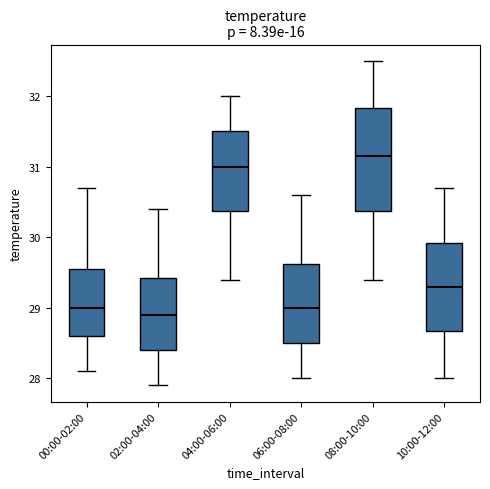

Reading left to right, read every box against the y-axis: the position of its median line, the range the box covers, and the ends of its whiskers. The values are not printed on the chart, so give them approximately, as read against the axis.

00:00-02:00: median 29.0, box 28.6 to 29.6, whiskers 28.1 to 30.7
02:00-04:00: median 28.9, box 28.4 to 29.4, whiskers 27.9 to 30.4
04:00-06:00: median 31.0, box 30.4 to 31.5, whiskers 29.4 to 32.0
06:00-08:00: median 29.0, box 28.5 to 29.6, whiskers 28.0 to 30.6
08:00-10:00: median 31.2, box 30.4 to 31.8, whiskers 29.4 to 32.5
10:00-12:00: median 29.3, box 28.7 to 29.9, whiskers 28.0 to 30.7